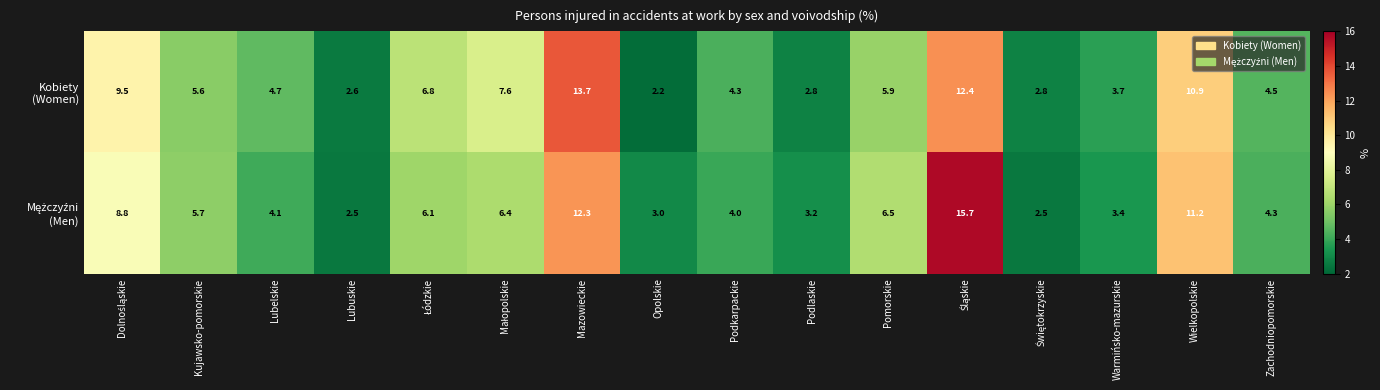

What is the difference between the highest and lowest values at Podlaskie?

0.4